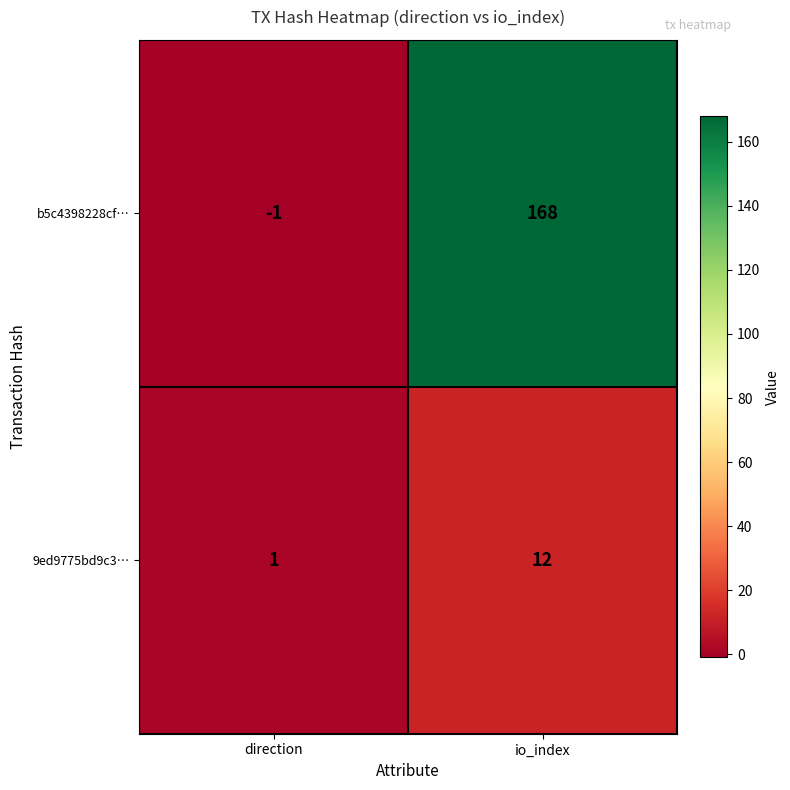

At how many categories does at least one series exceed 157?

1